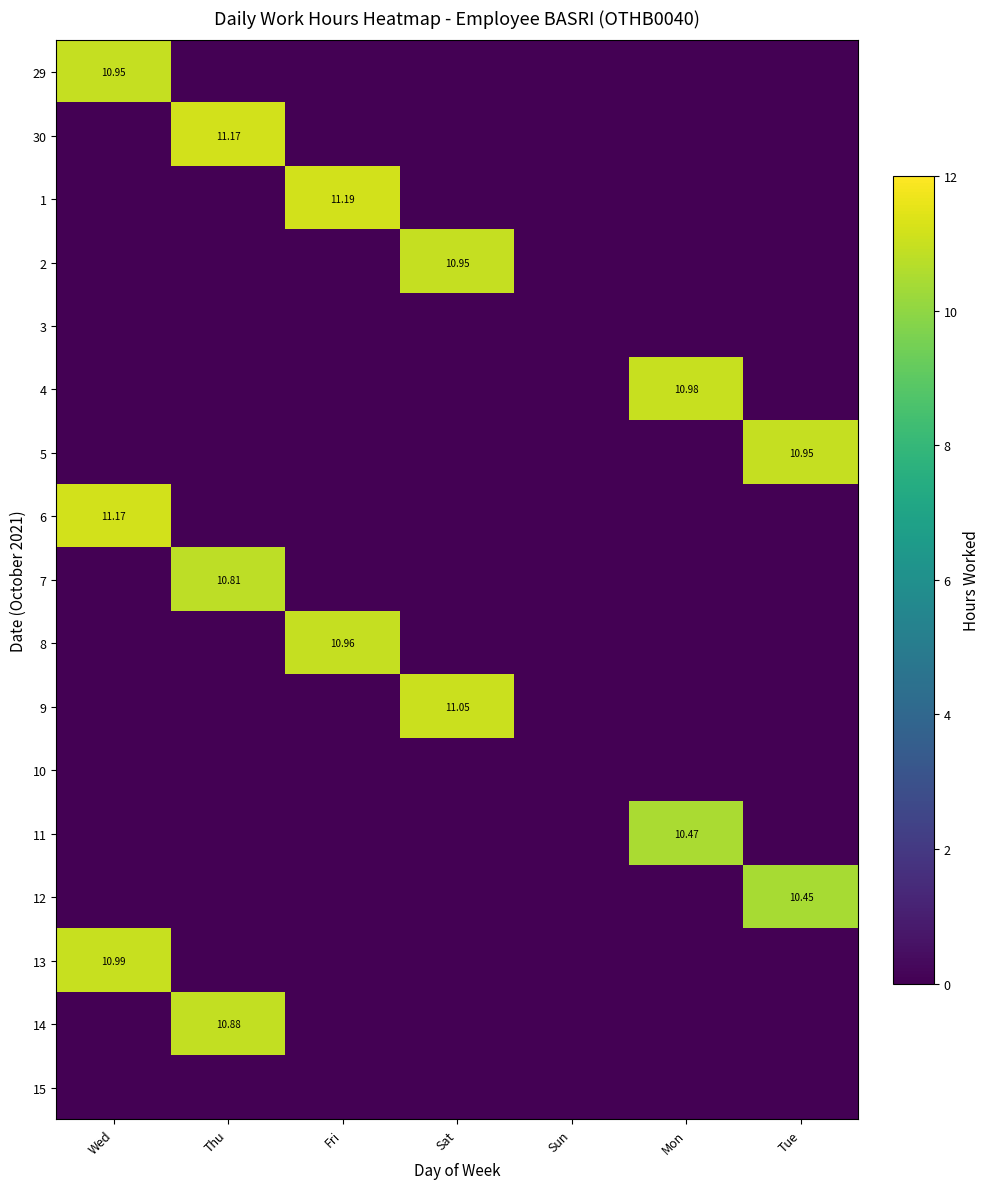

Which category has the highest value across all series?

Fri